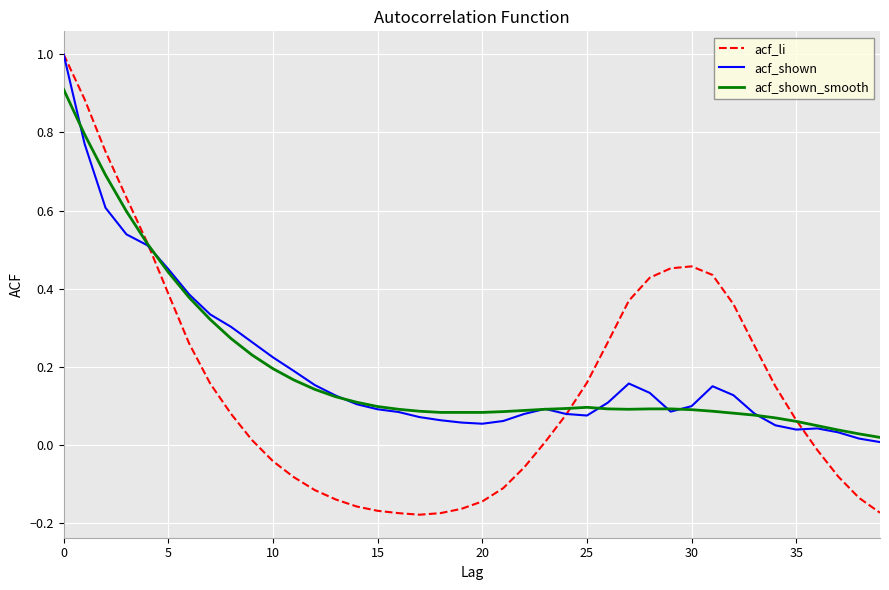

Which series has the largest range (max minus min)?

acf_li